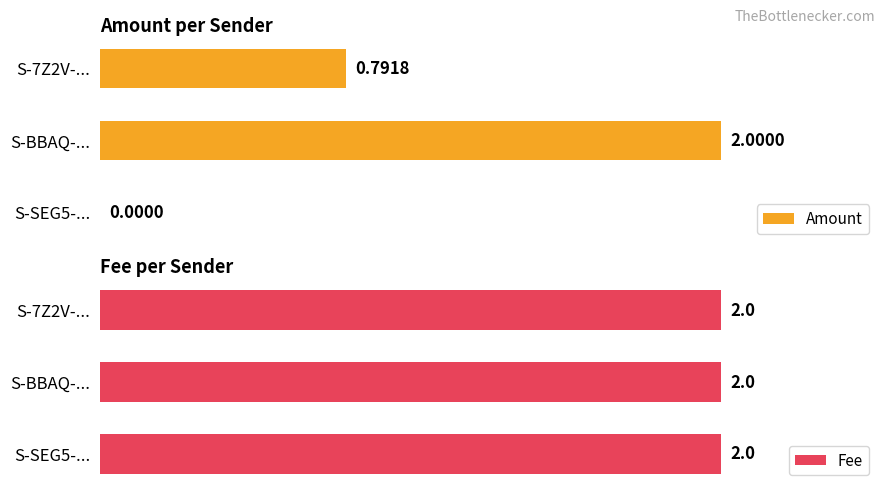

At how many categories does at least one series exceed 1?

1